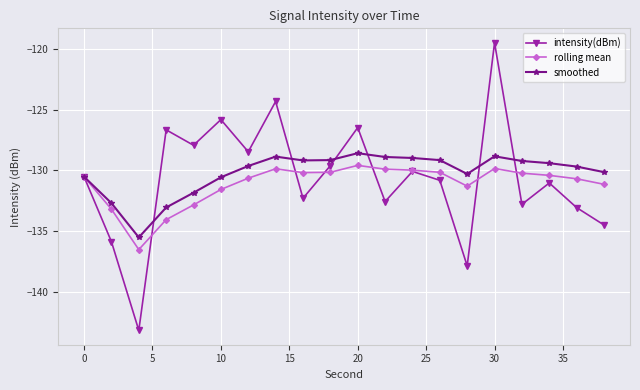

Does the chart display data point markers on the line(s)?

Yes